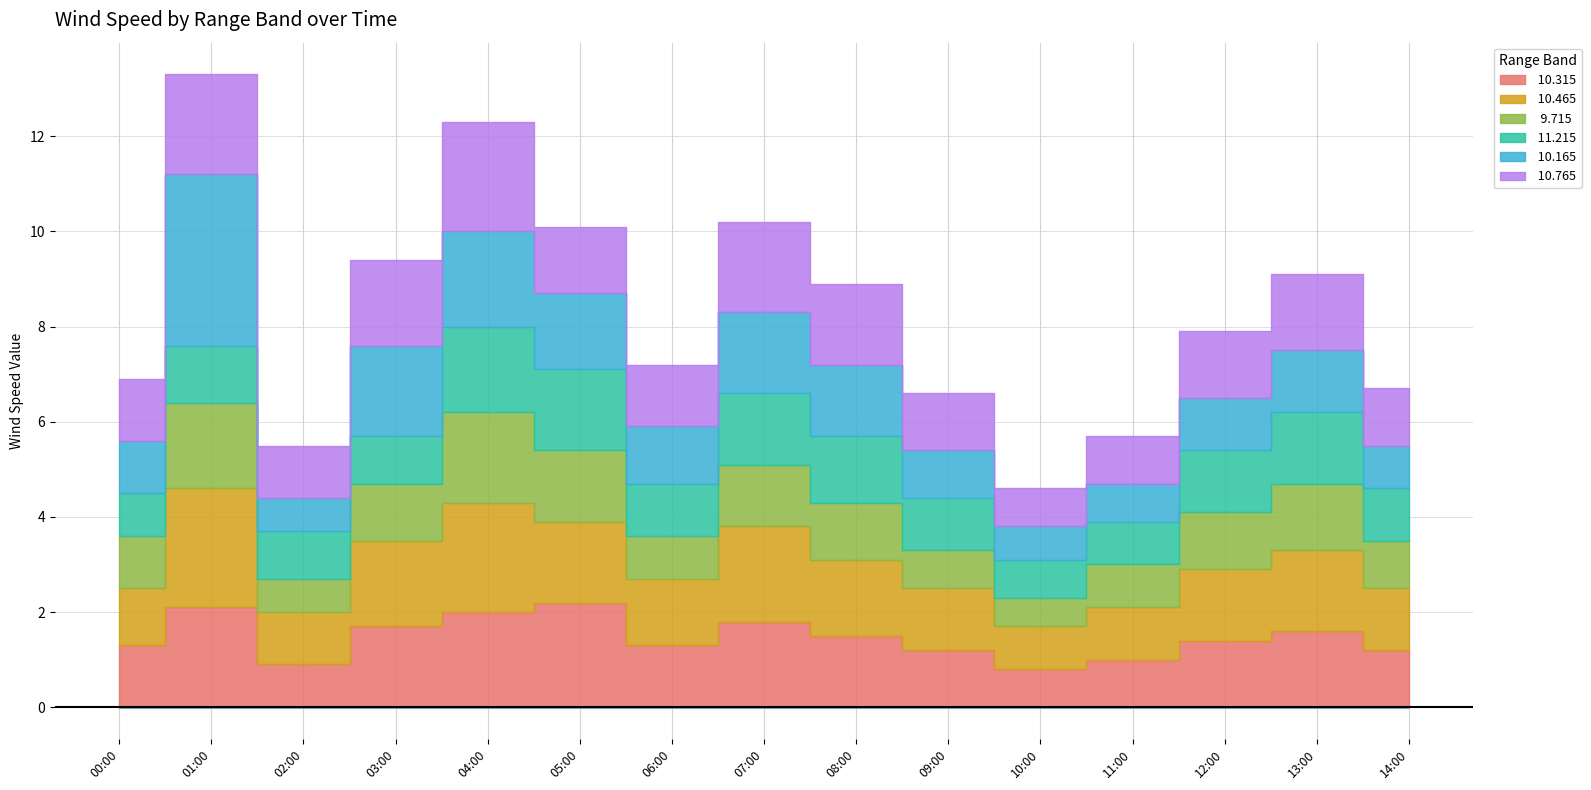

At how many categories does at least one series exceed 3?

1